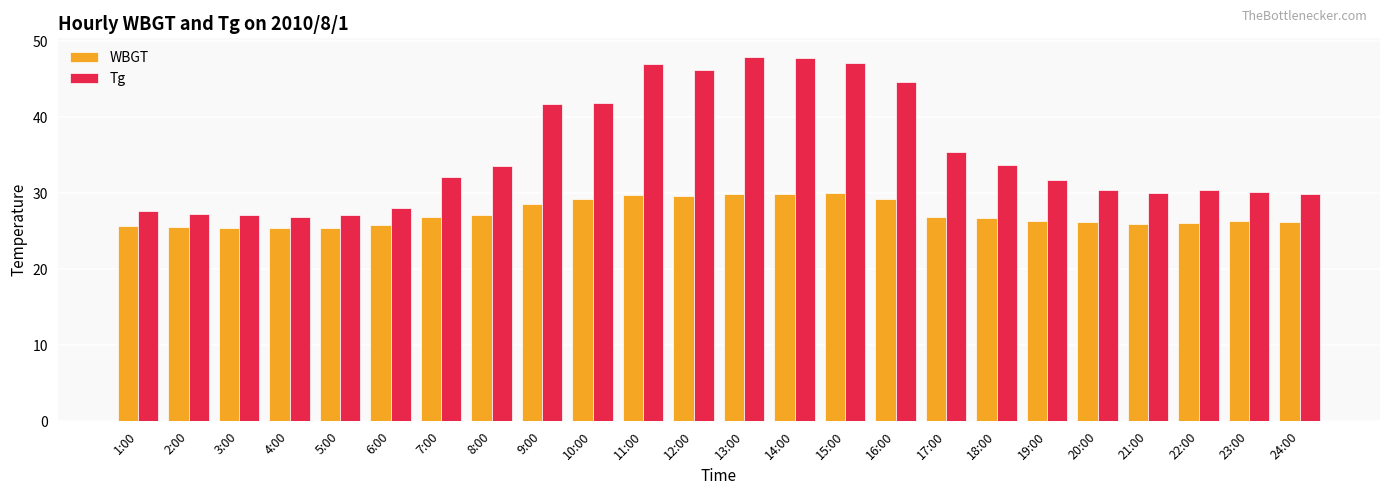

Count the number of categories in the chart.

24